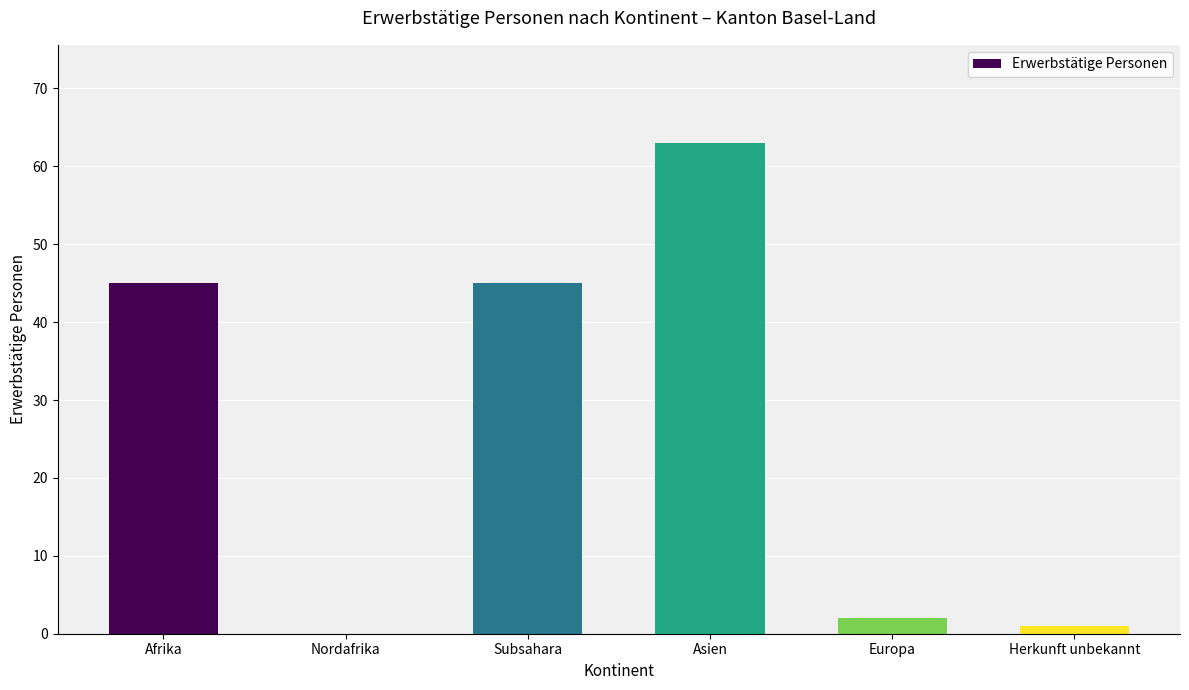

How many positive values are there?

5